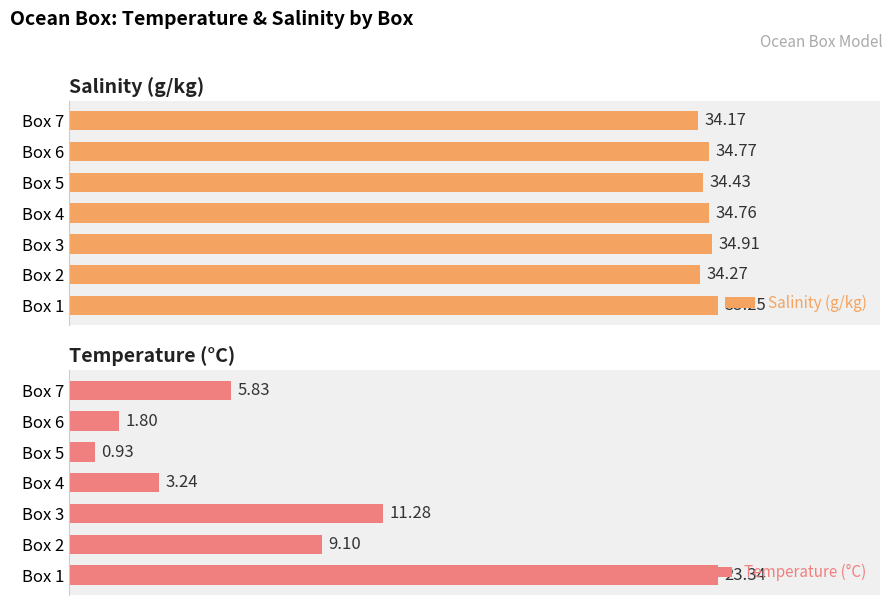

Rank the categories by Salinity (g/kg) value from lowest to highest.

Box 7, Box 2, Box 5, Box 4, Box 6, Box 3, Box 1